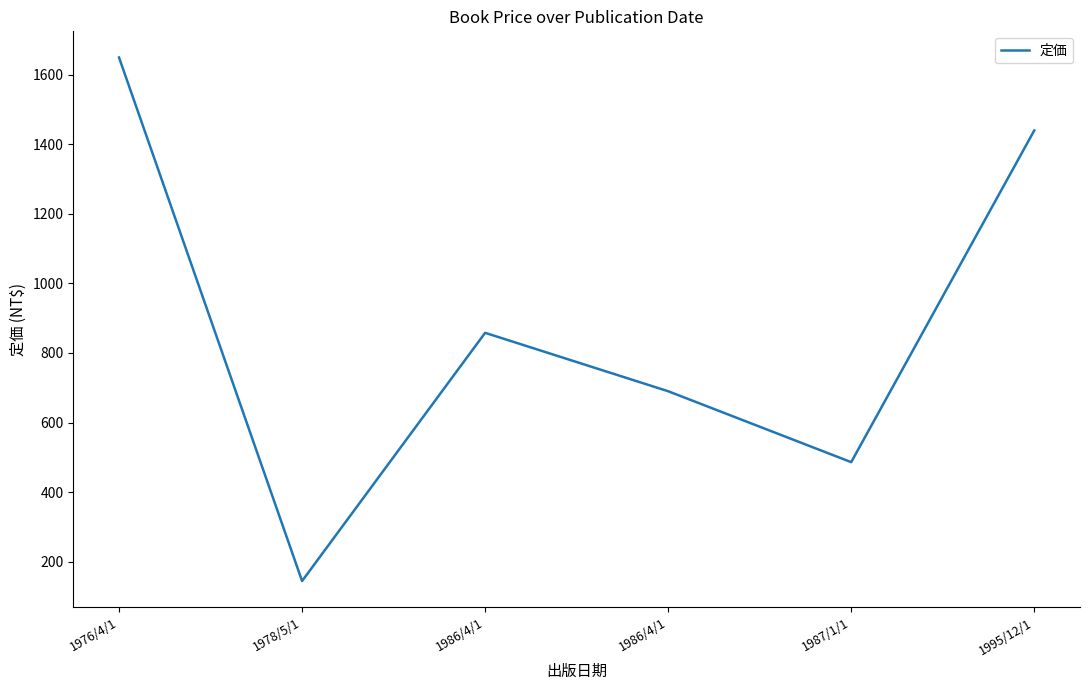

At which category does the chart reach its peak across all series?

1976/4/1